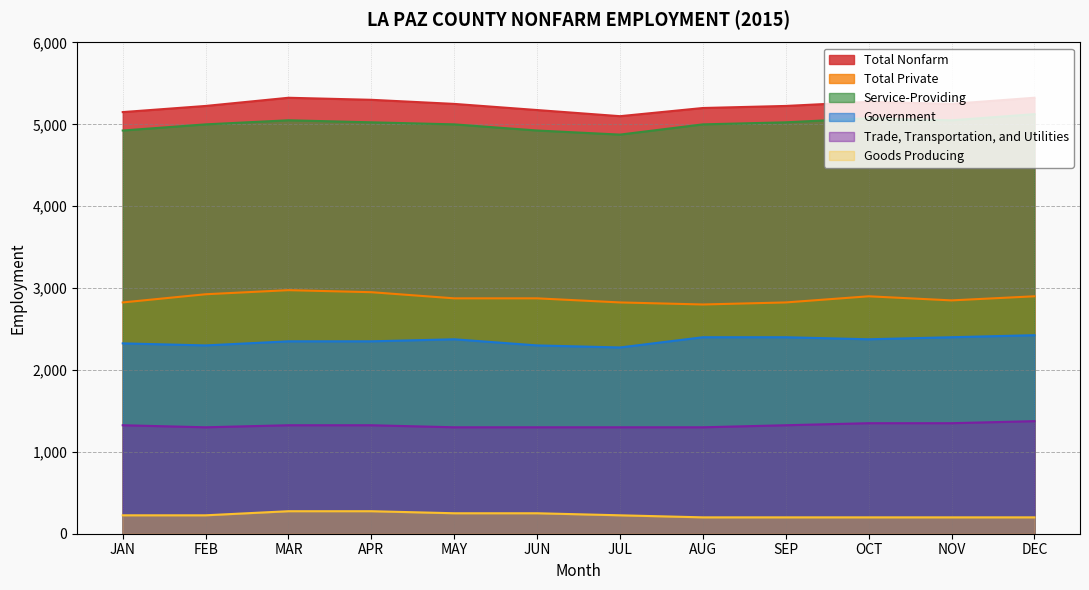

What is the lowest value of the Total Nonfarm series?

5100